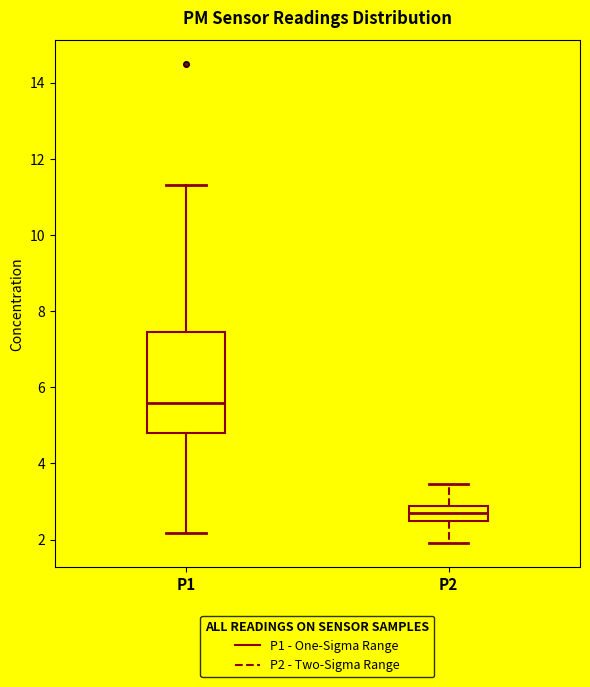

Reading left to right, transcribe this box plot: for each box, give where its median line is, the range the box spans, and where its two whiskers end, as read against the y-axis. The values are not printed on the chart, so give them approximately, as read against the axis.

P1: median 5.6, box 4.8 to 7.4, whiskers 2.2 to 11.4
P2: median 2.6, box 2.4 to 2.8, whiskers 2.0 to 3.4